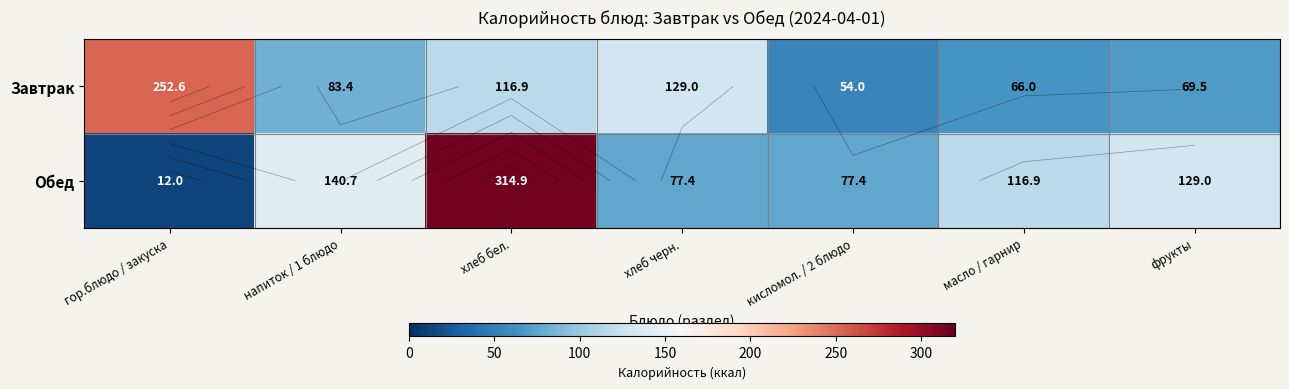

What is the average value of the Завтрак series?

110.2